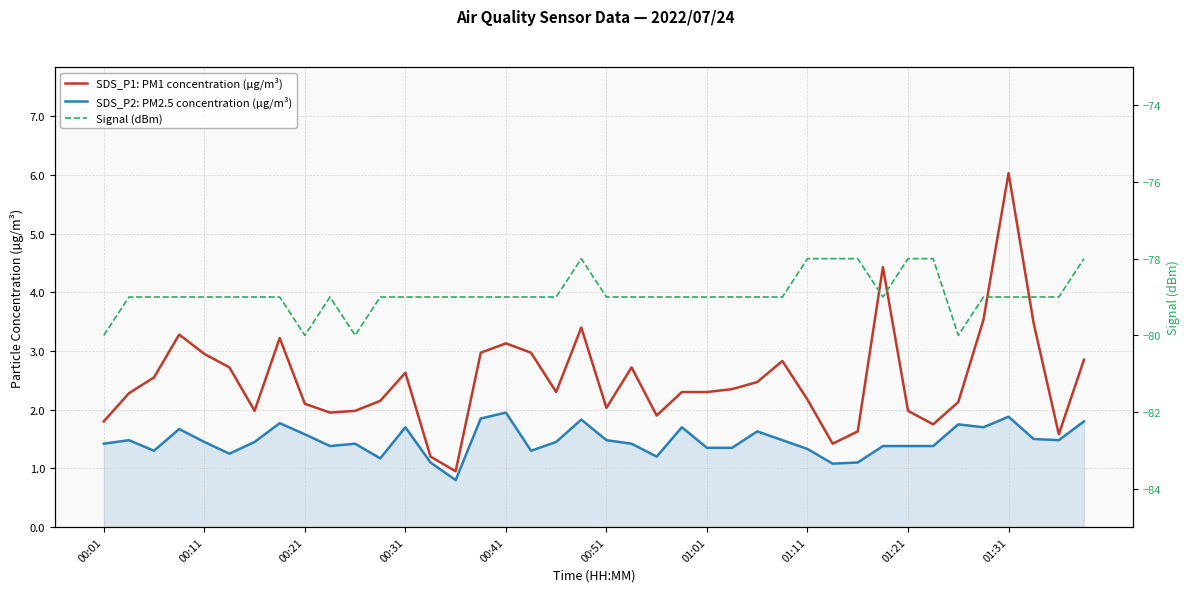

What is the sum of all Signal (dBm) values?

-3157.0